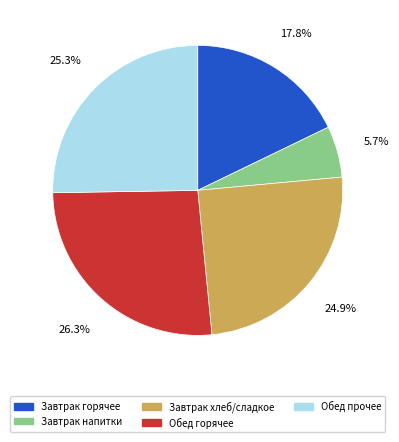

Is there a majority slice in this chart?

No